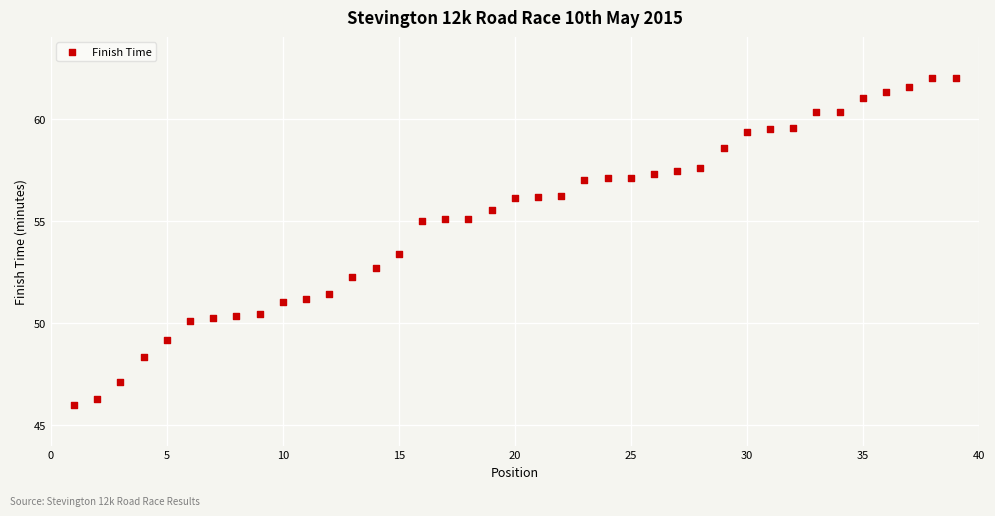

What Y value in the scatter plot is closest to 54?

53.4